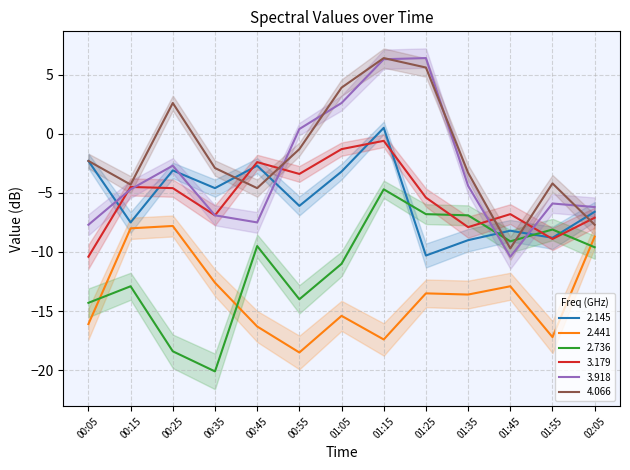

The value of 2.736 at 00:55 is -23.6. True or false?

False